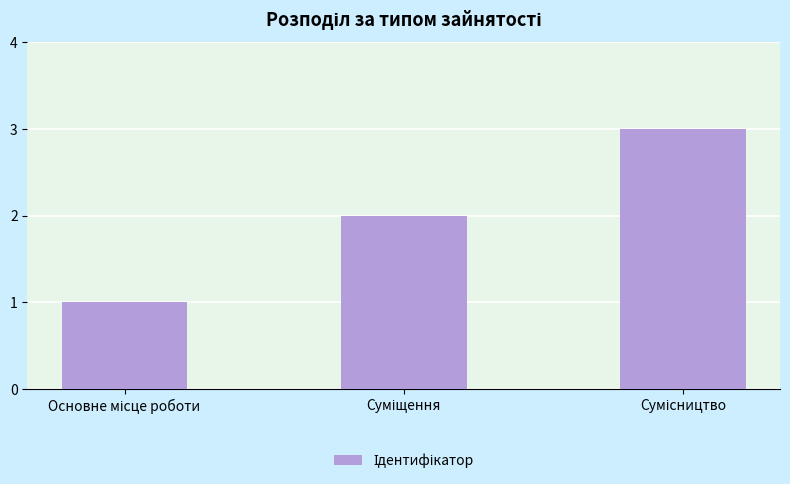

What is the greatest value displayed?

3